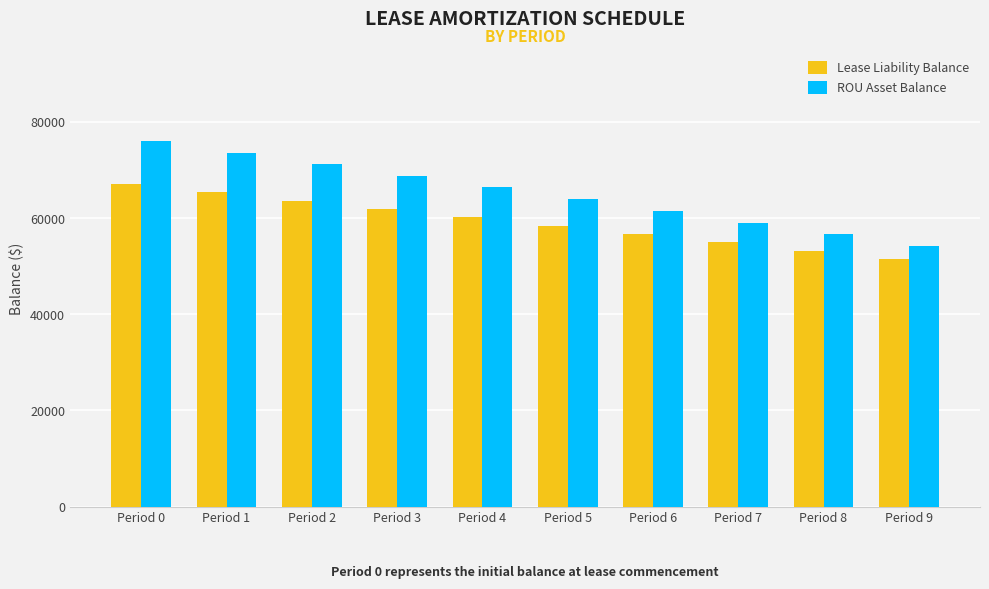

Reading left to right, transcribe all the data shown in this chart.

Lease Liability Balance: 67049.3	65347.4	63637.8	61920.3	60194.9	58461.6	56720.4	54971.2	53214.0	51448.7
ROU Asset Balance: 76049.3	73647.4	71237.8	68820.3	66394.9	63961.6	61520.4	59071.2	56614.0	54148.7